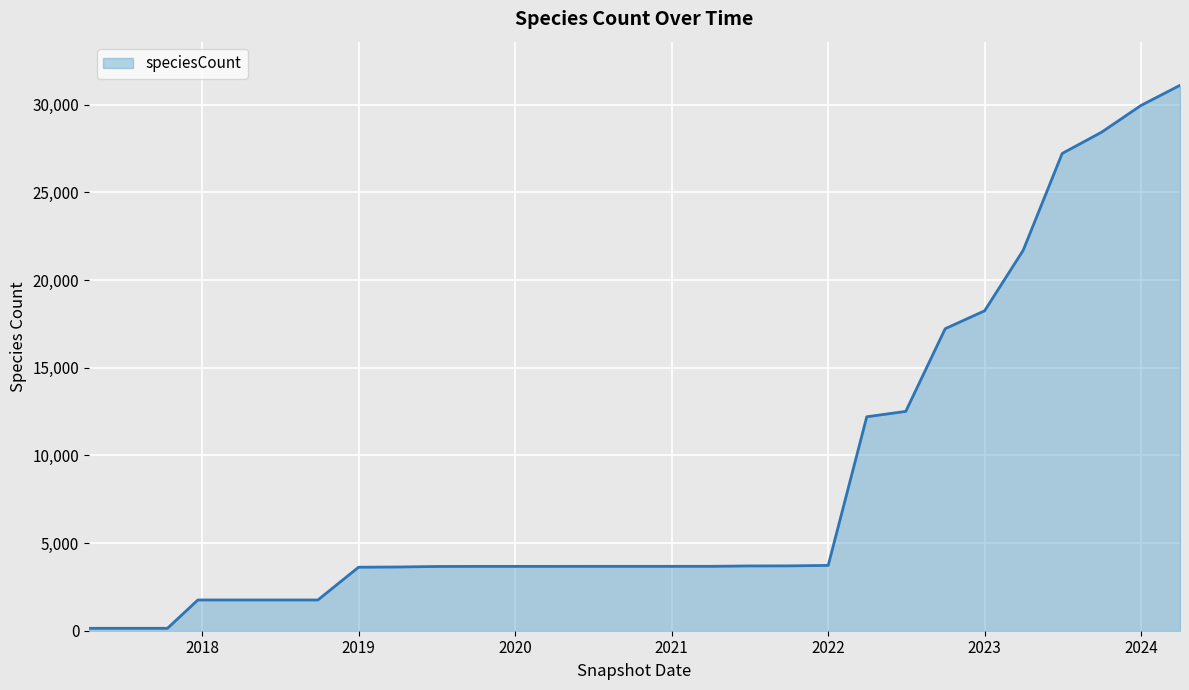

What is the difference between the maximum and minimum values?

30964